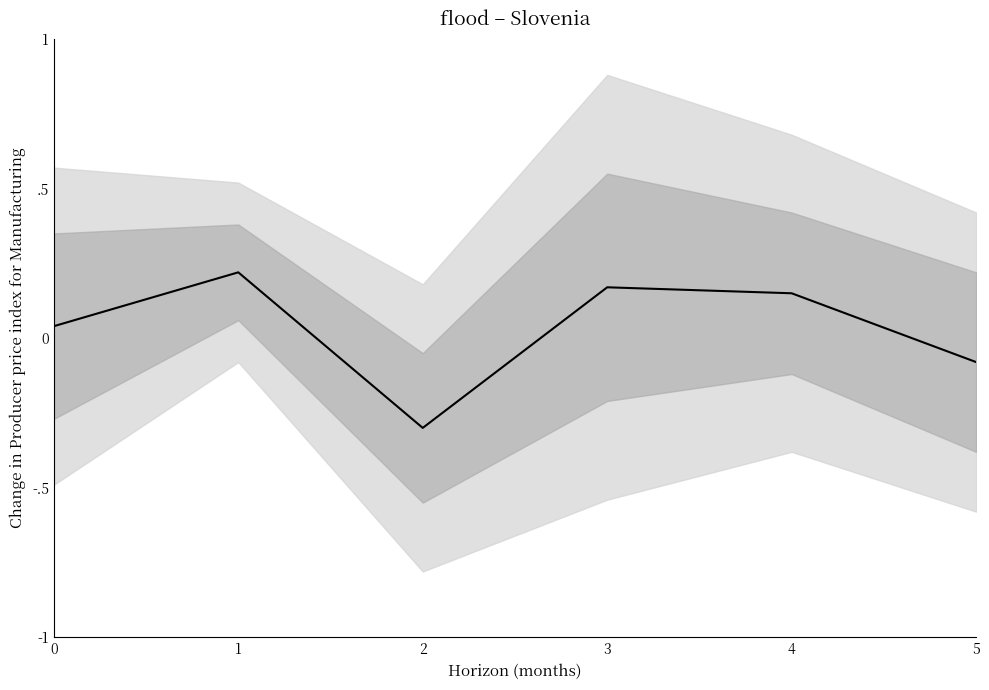

How many values are below zero?

2